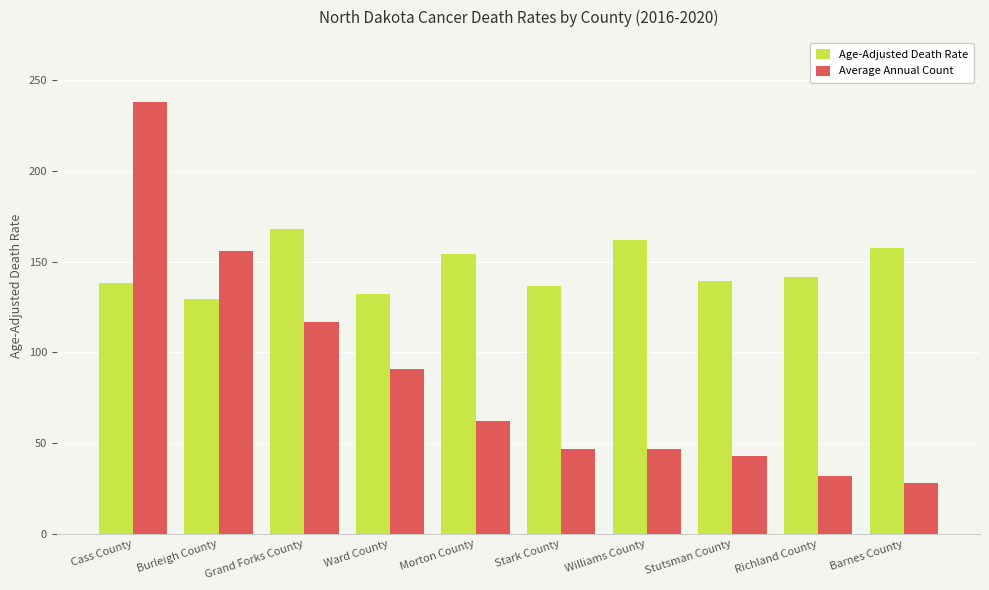

What position from the left is Stark County?

6